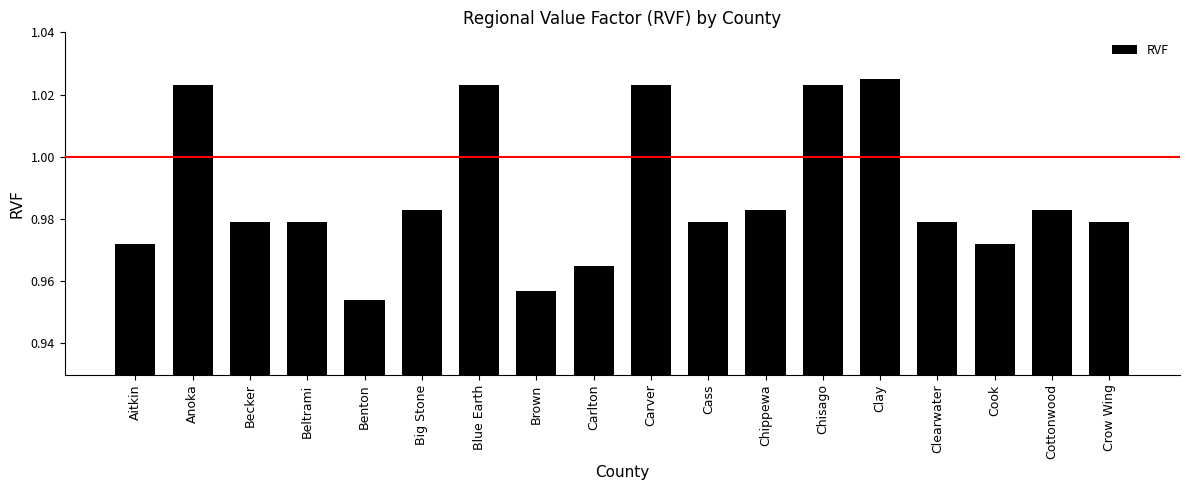

At which category does the chart reach its minimum across all series?

Benton